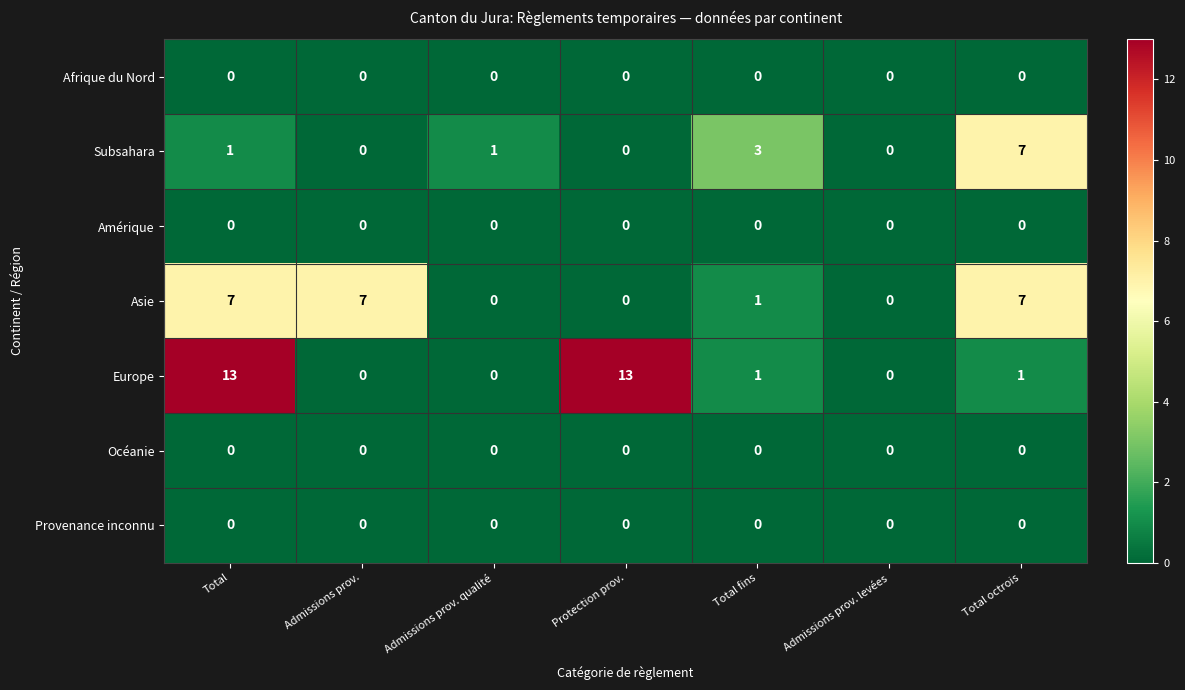

Which series has the widest spread of values?

Europe